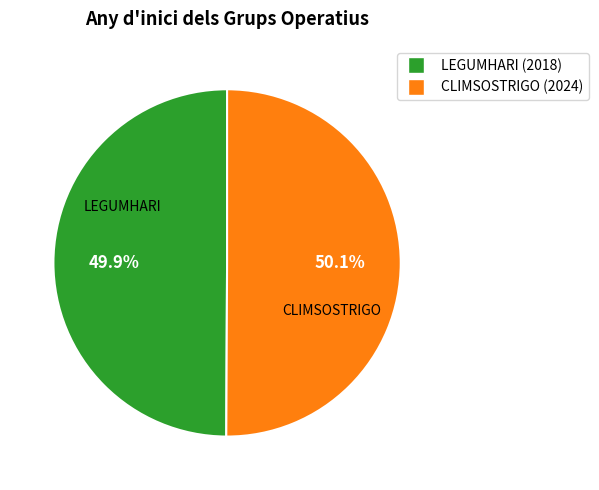

Does any single category account for the majority?

Yes